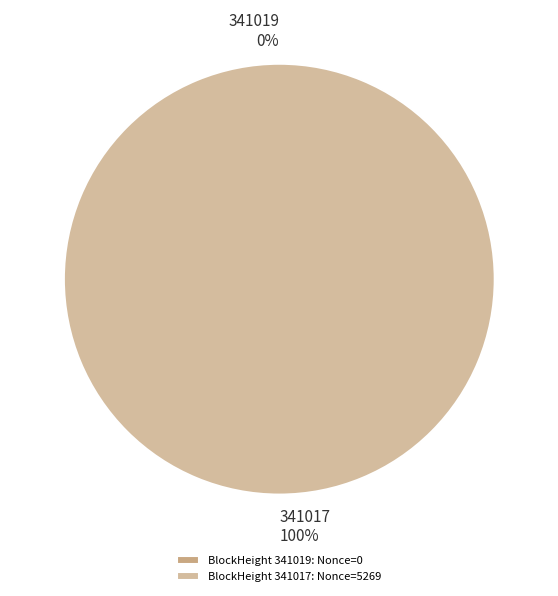

The 341019 slice represents 7% of the pie. True or false?

False